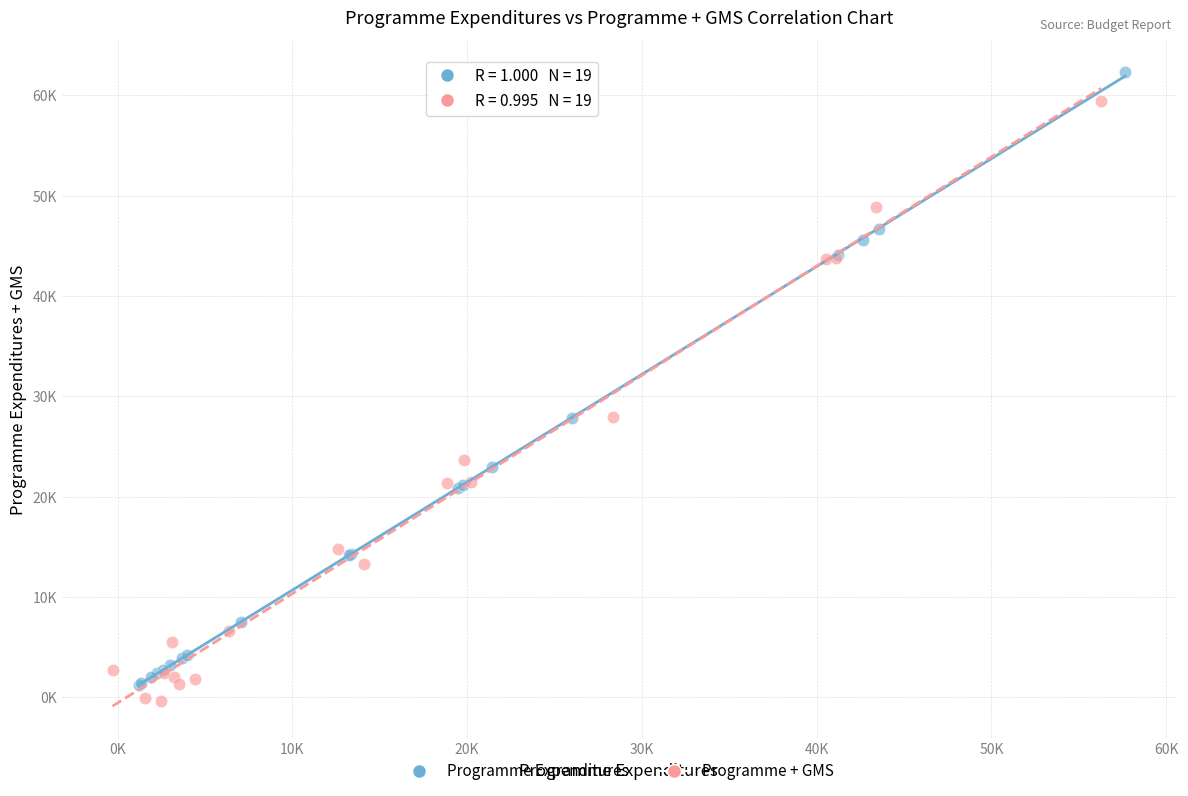

Which series contains the highest Y value?

Programme Expenditures